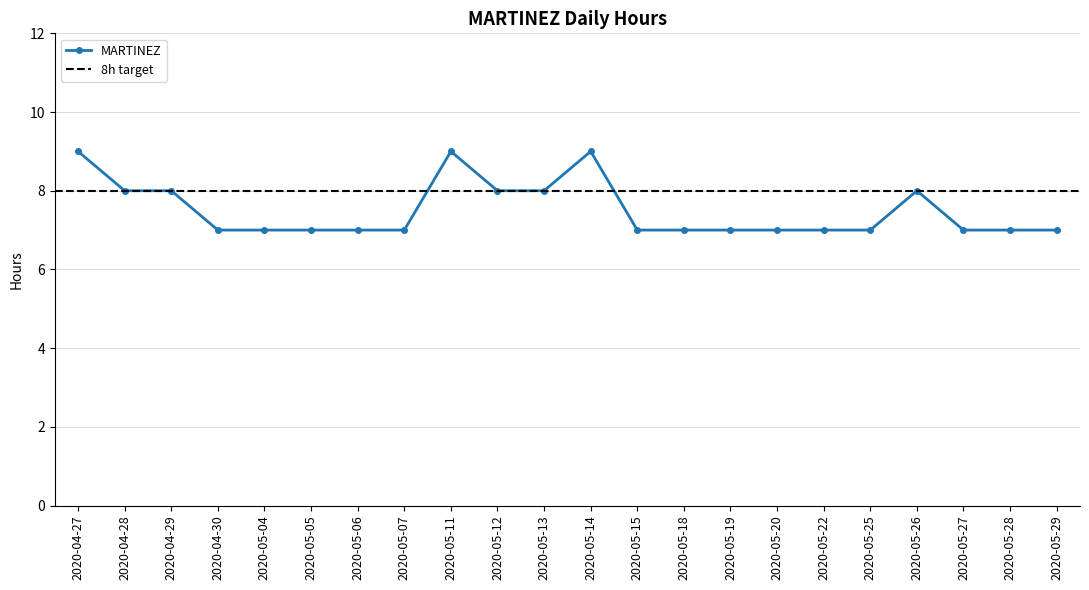

How many interior local peaks (higher than both neighbors) does the data have?

3